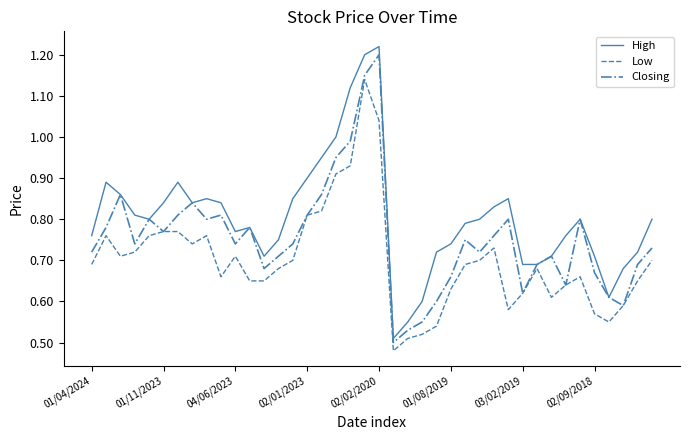

True or false: High has more than 0 points higher than both neighbors.

True